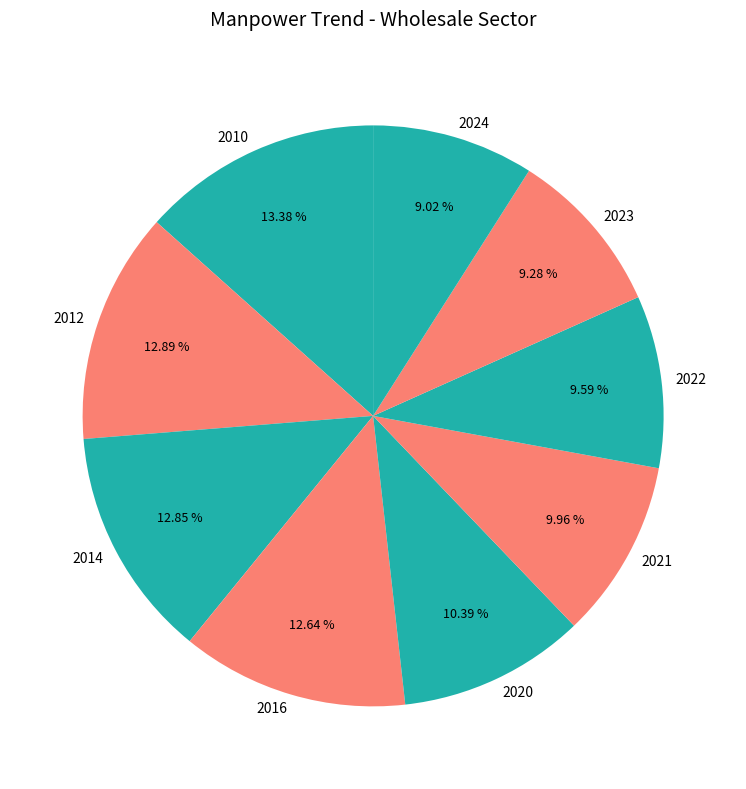

To the nearest percent, what percentage of the pie is 2014?

13%